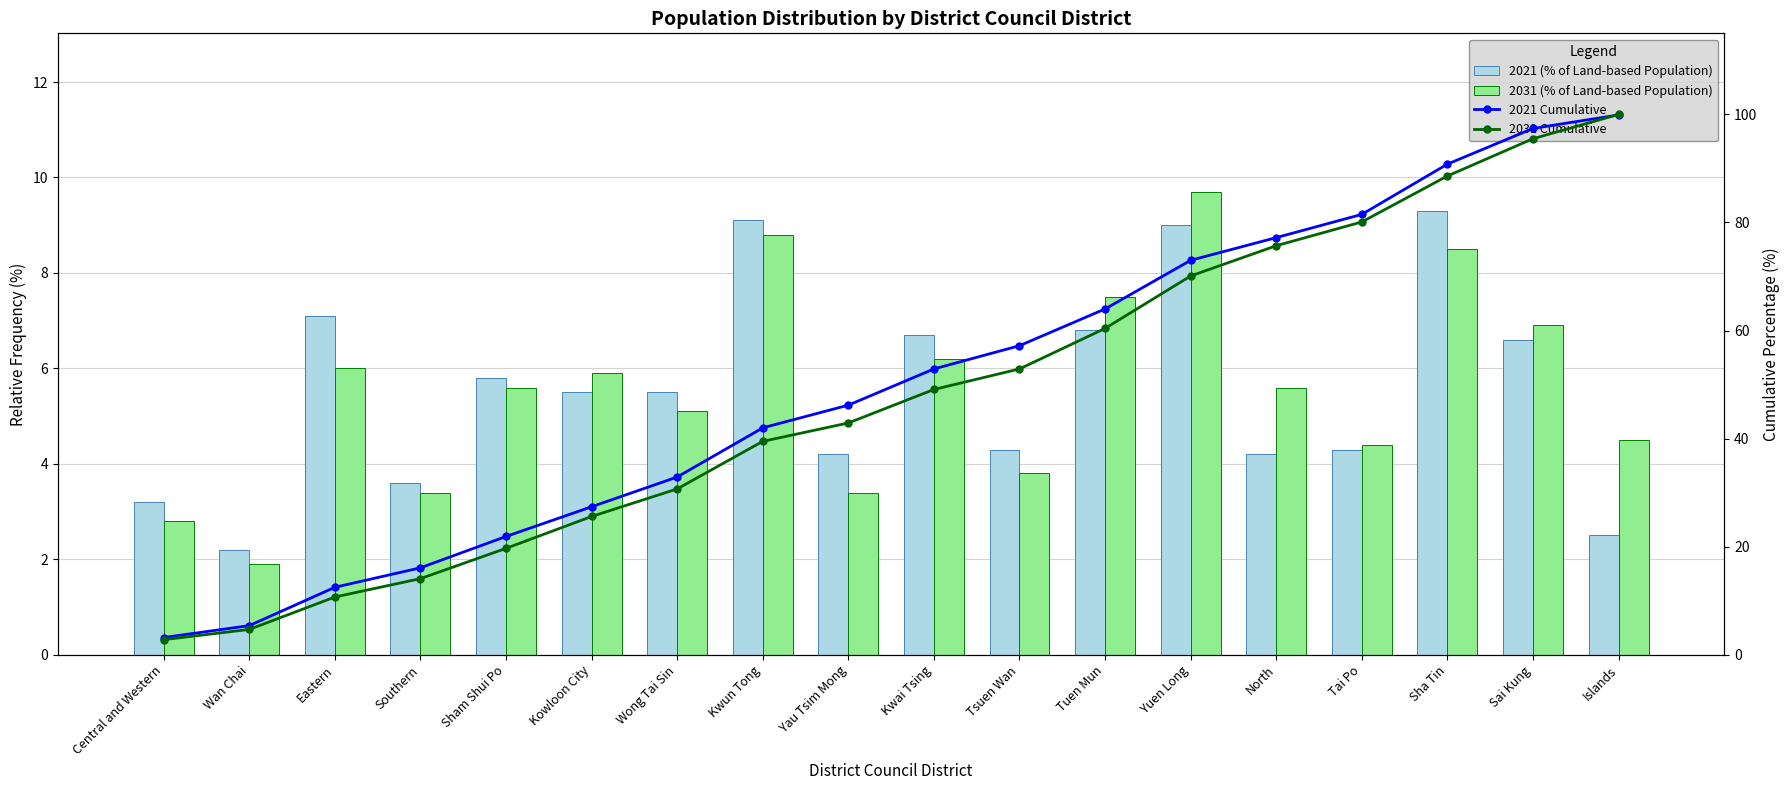

What is the difference between the maximum and minimum values in the 2021 (% of Land-based Population) series?

7.1